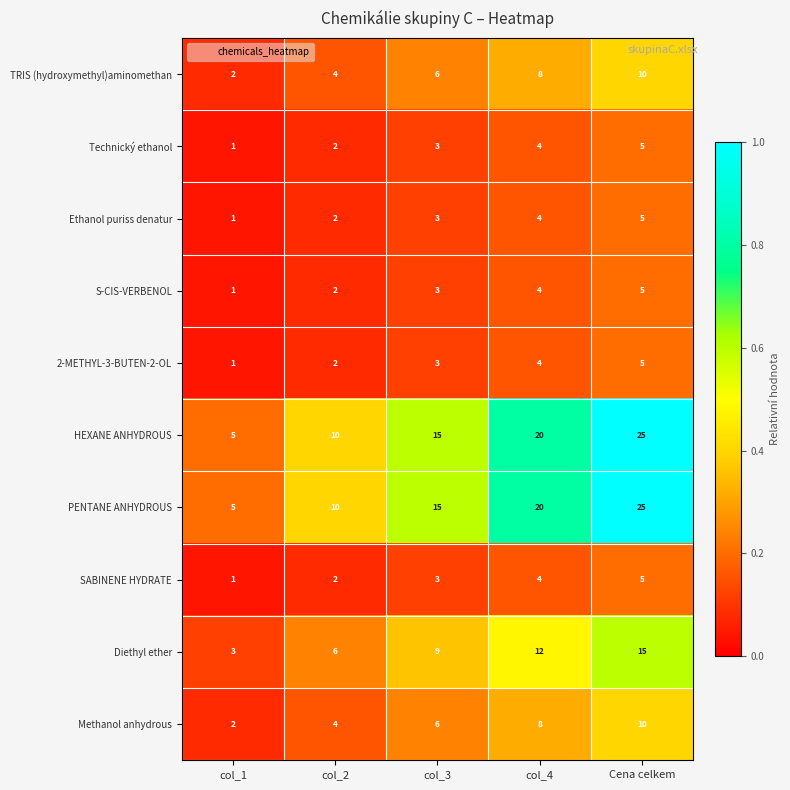

What is the lowest value of the HEXANE ANHYDROUS series?

5